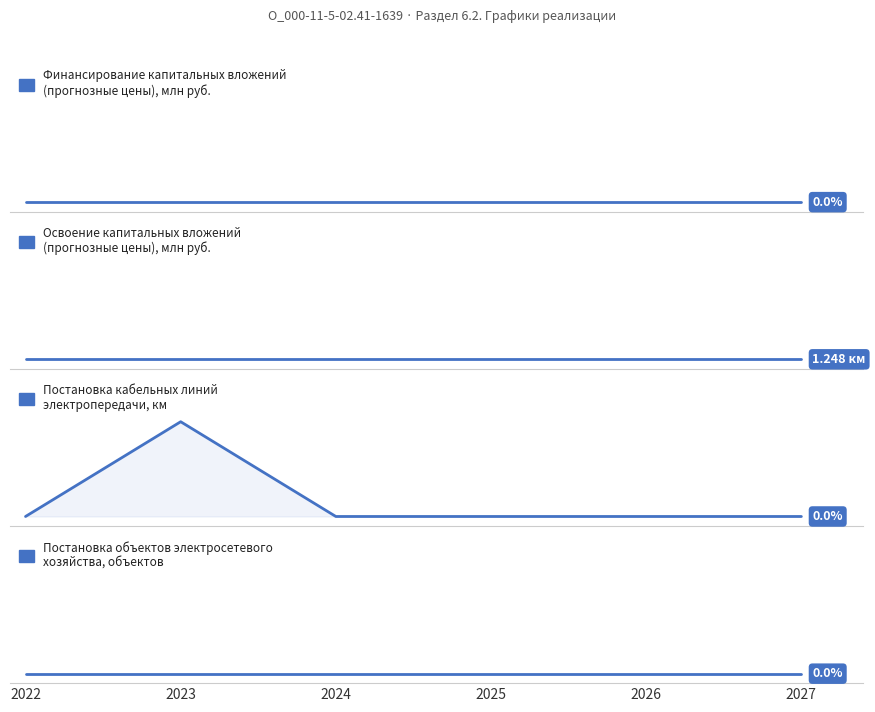

What is the highest value of the Постановка кабельных линий
электропередачи, км series?

1.2